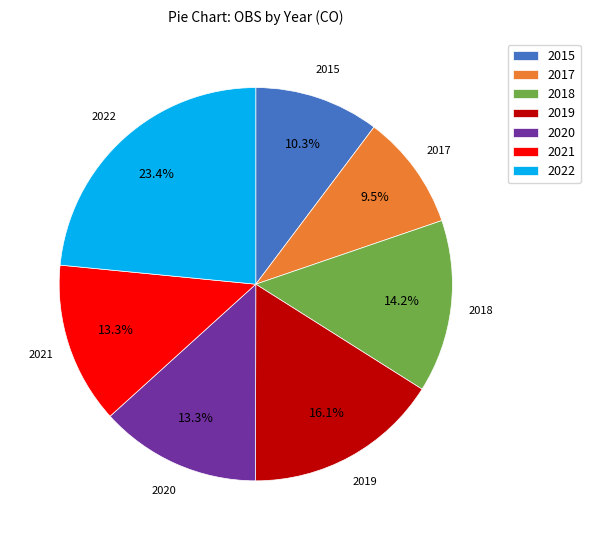

What is the ratio of the value at 2019 to the value at 2022?

0.7